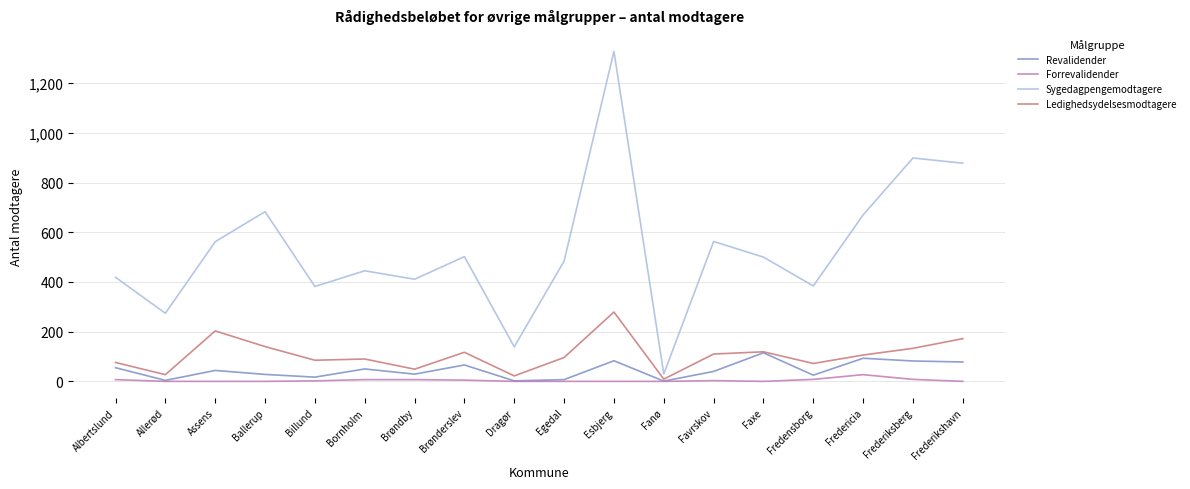

How many lines are shown in the chart?

4